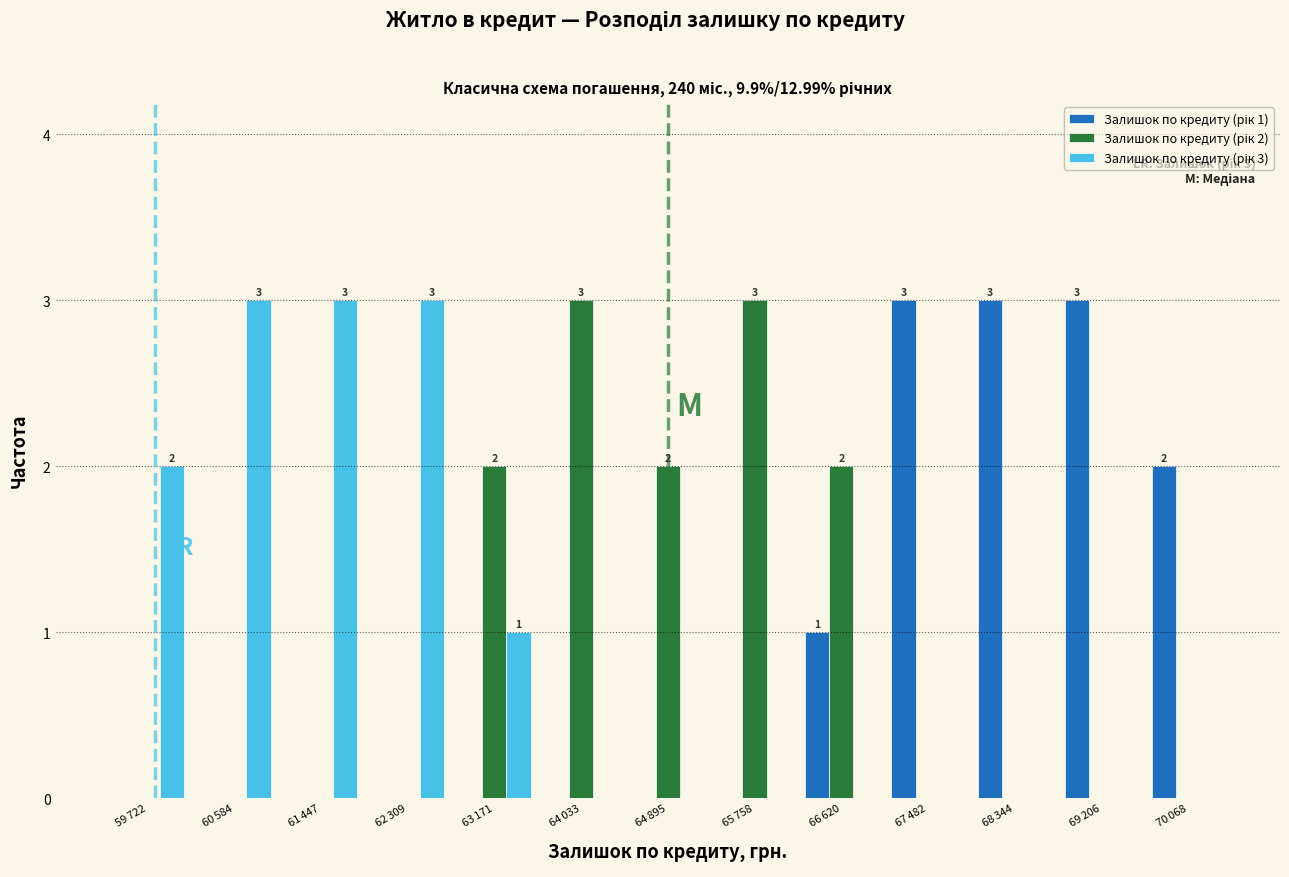

Are the bars grouped side by side (vs. stacked)?

Yes